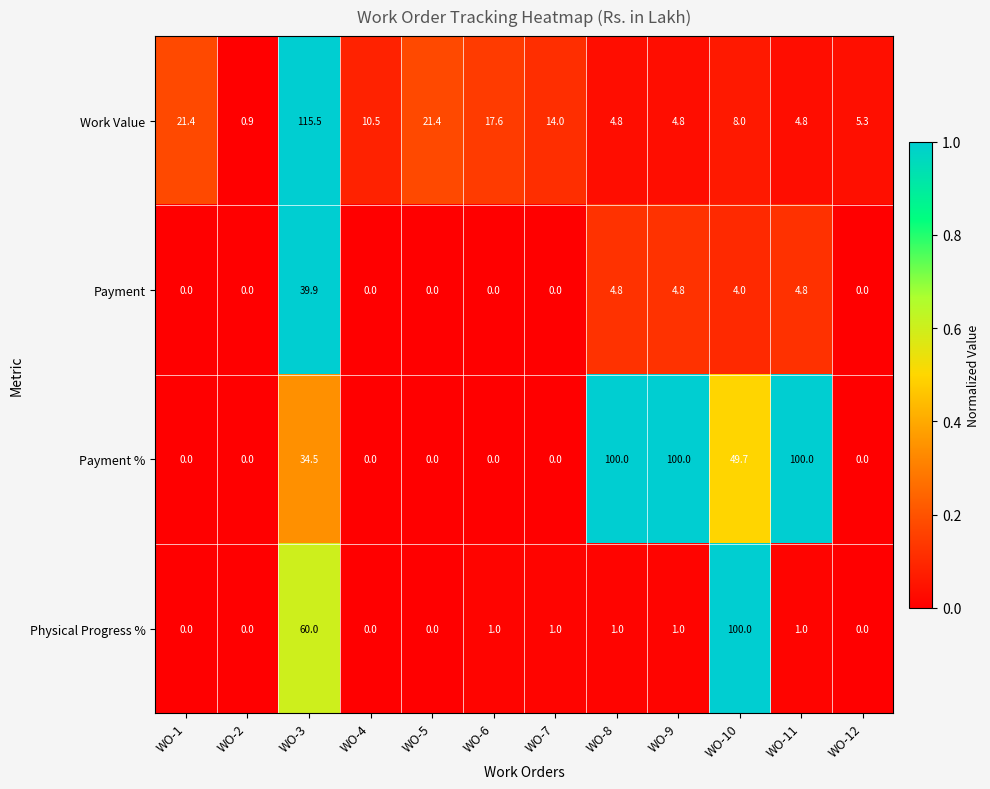

Which category has the lowest value in the Work Value series?

WO-2